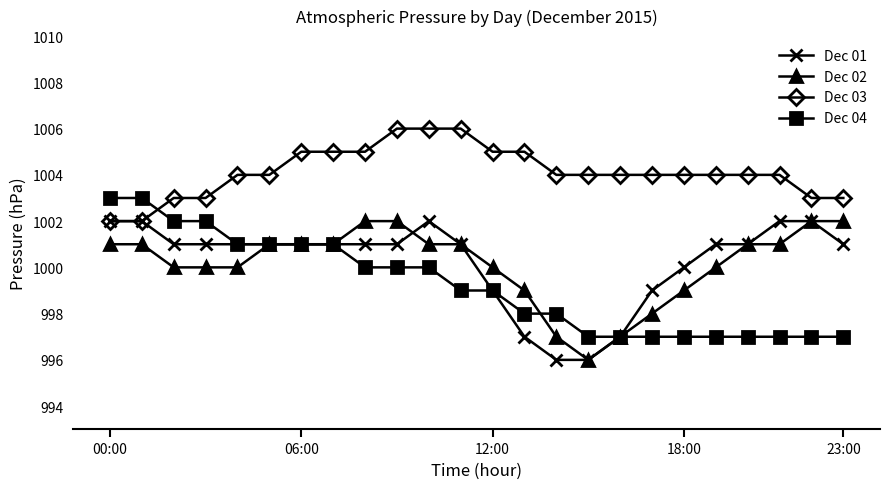

What is the greatest value displayed?

1006